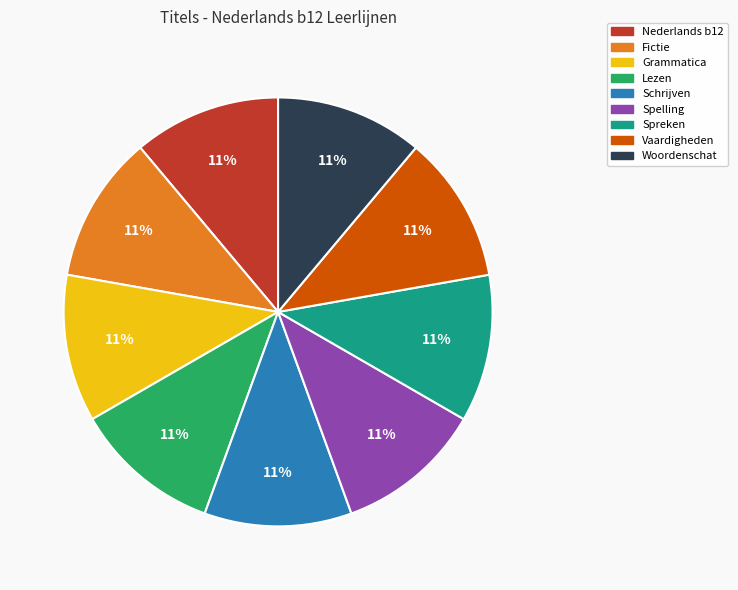

Is it true that Fictie is 11% of the pie?

True